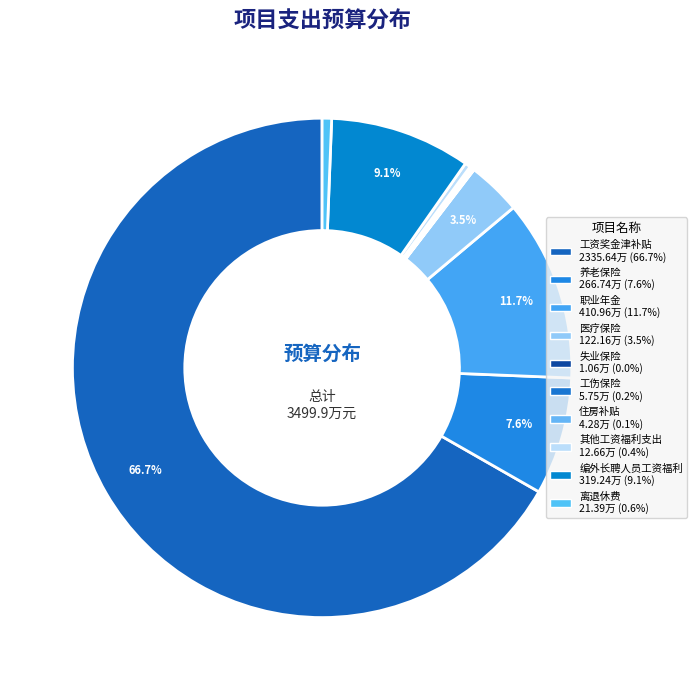

Which has a higher value, 失业保险 or 医疗保险?

医疗保险